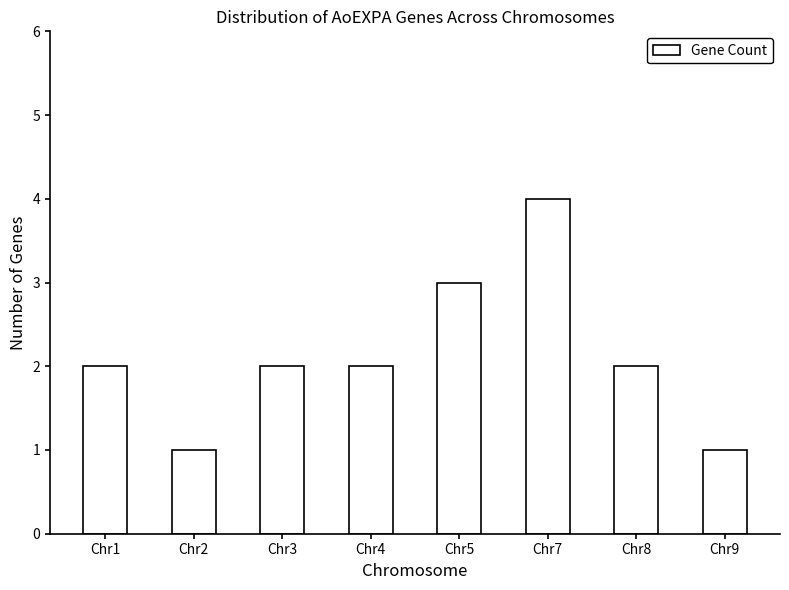

What value does the data have at Chr7?

4